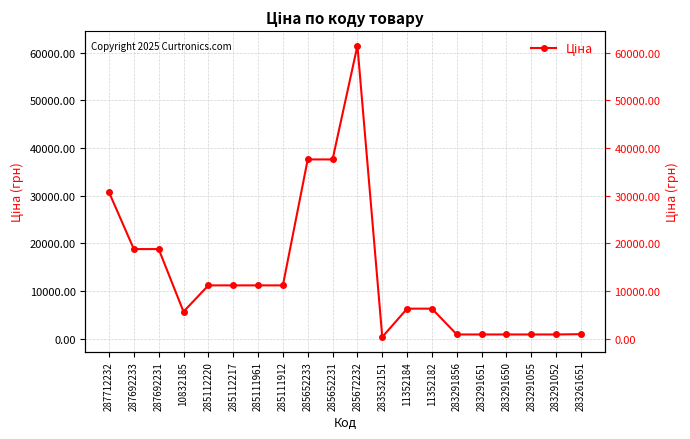

At which category does the chart reach its peak across all series?

285672232